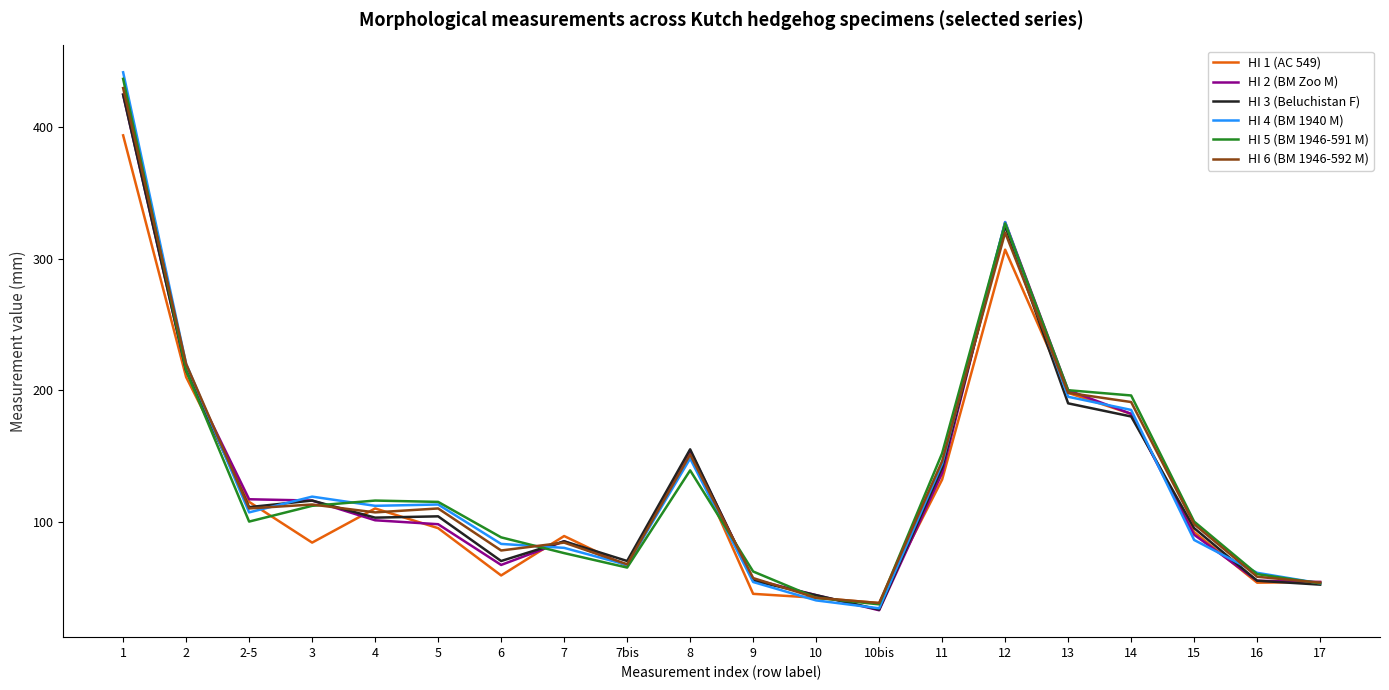

Which series changed the most between 13 and 17?

HI 5 (BM 1946-591 M)